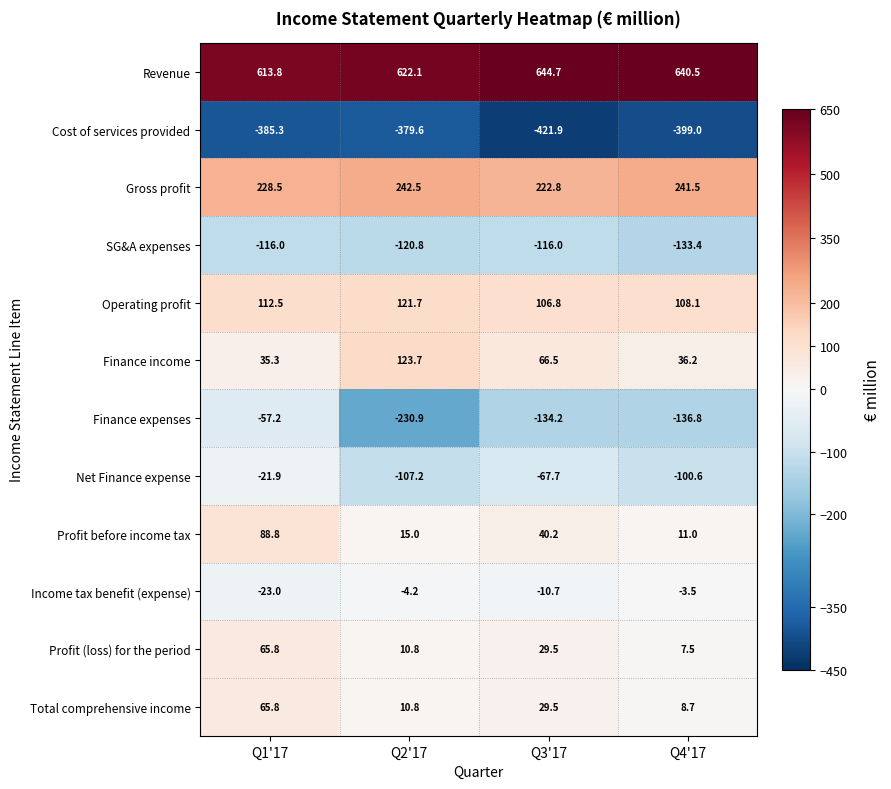

What is the maximum value for Income tax benefit (expense)?

-3.5